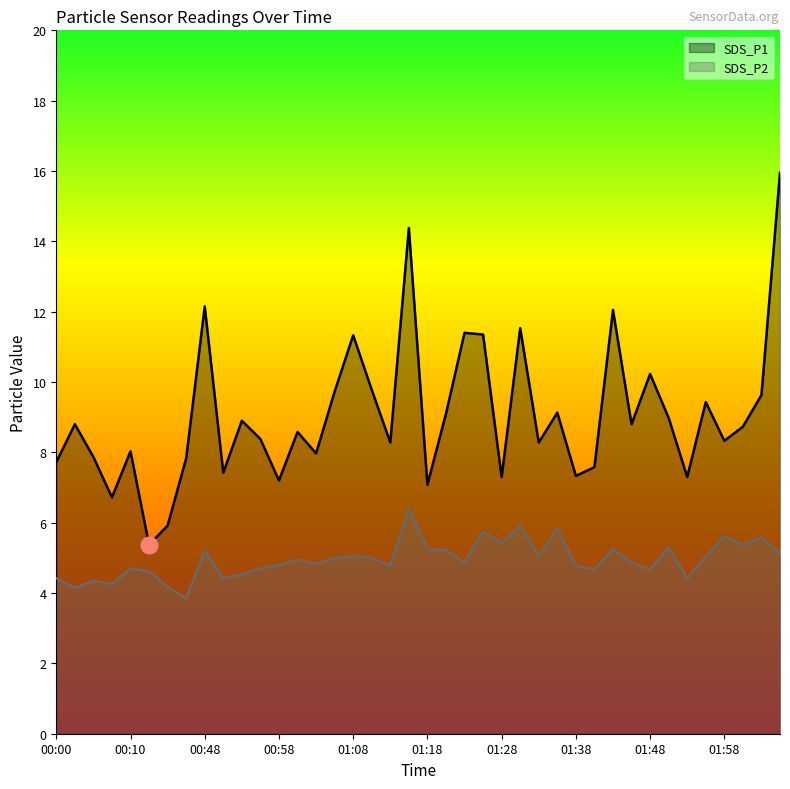

Does the chart display data point markers on the line(s)?

No